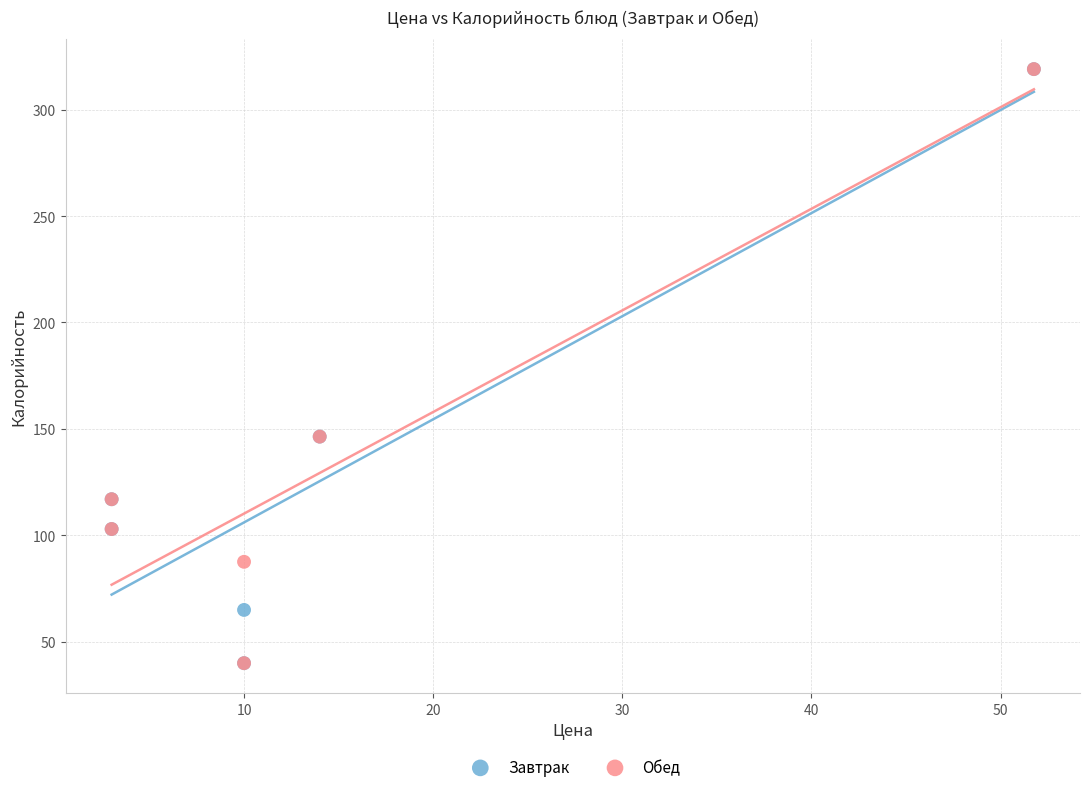

What are all the series names shown in the legend?

Завтрак, Обед